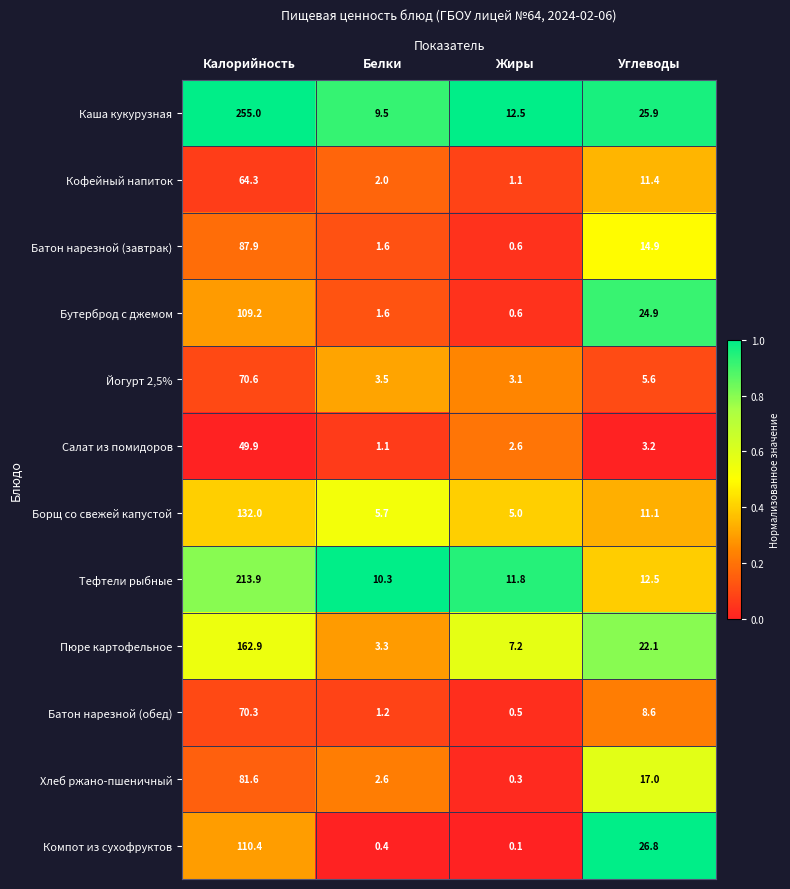

Which category has the highest value in the Бутерброд с джемом series?

Калорийность